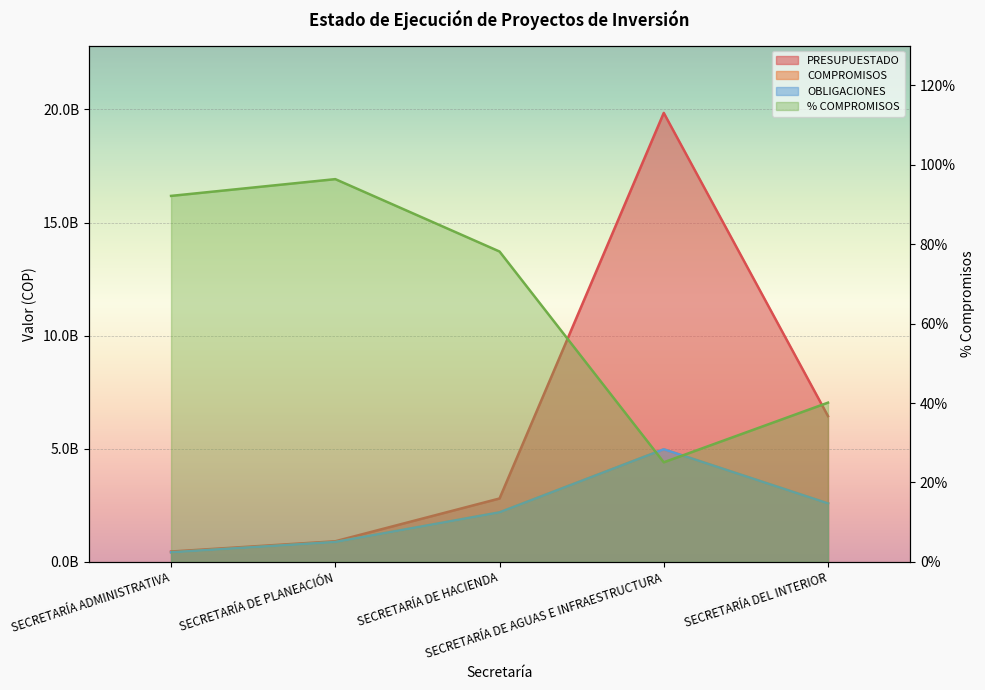

What is the highest value of the PRESUPUESTADO series?

19845352105.3